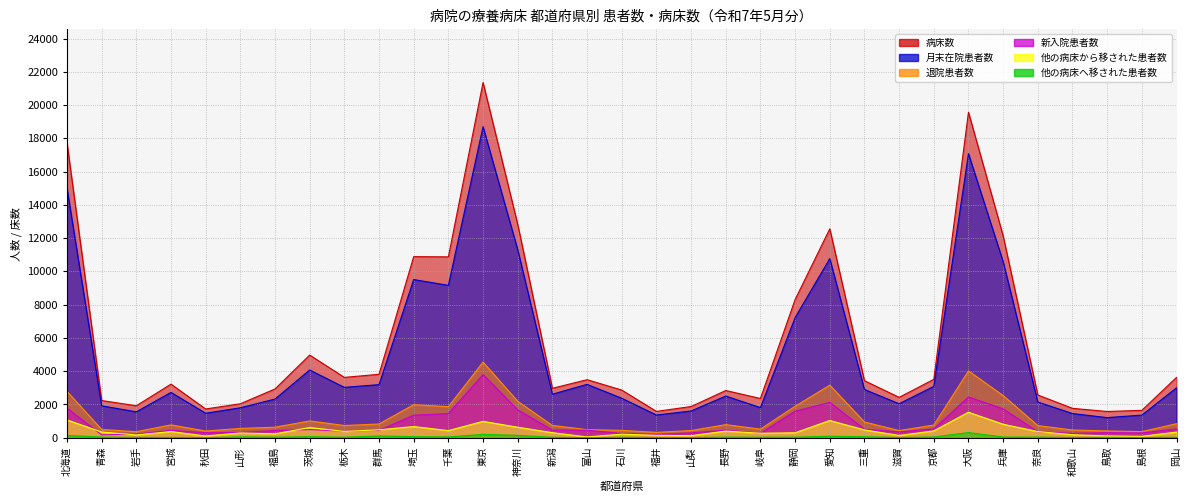

How many values in the 他の病床へ移された患者数 series are below 32?

16